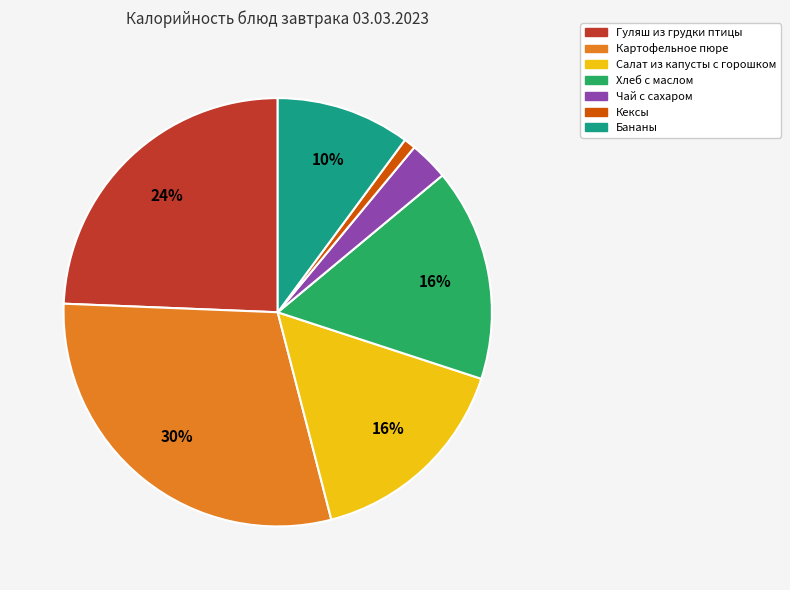

To the nearest percent, what is the average slice percentage?

14%